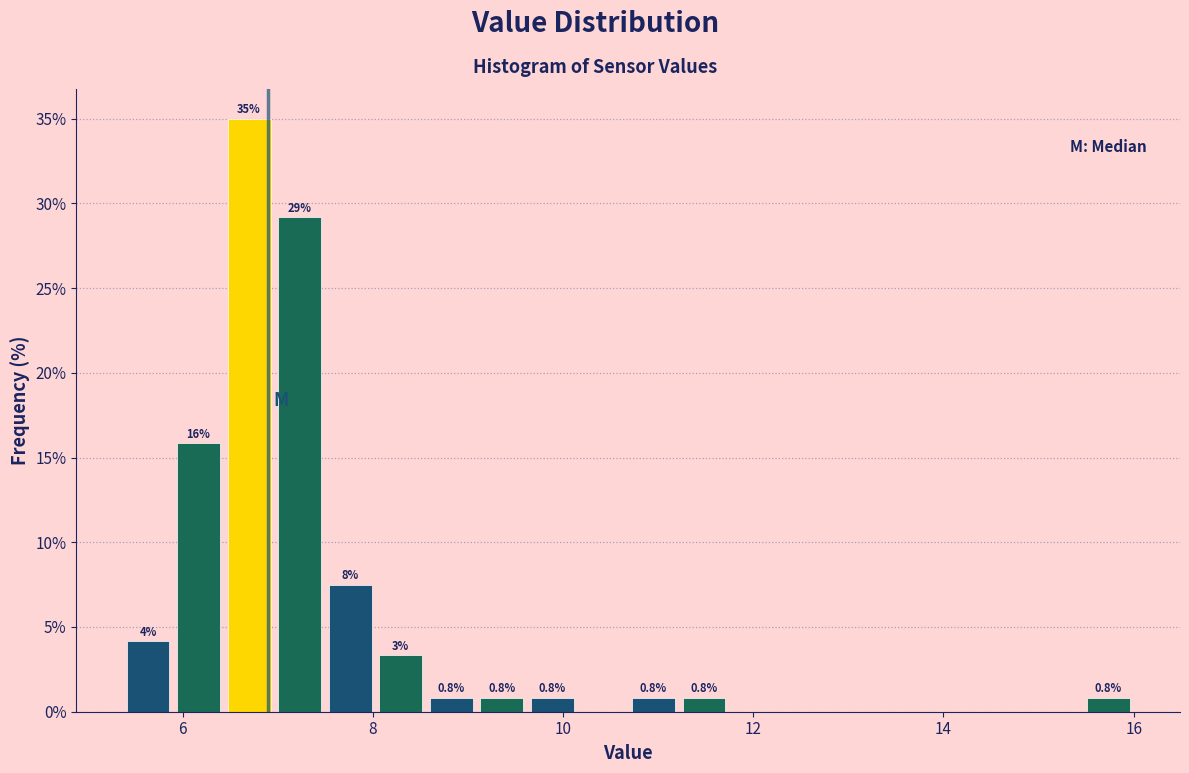

Read against the x-axis, roughly where is the centre of the tallest bar?

6.6